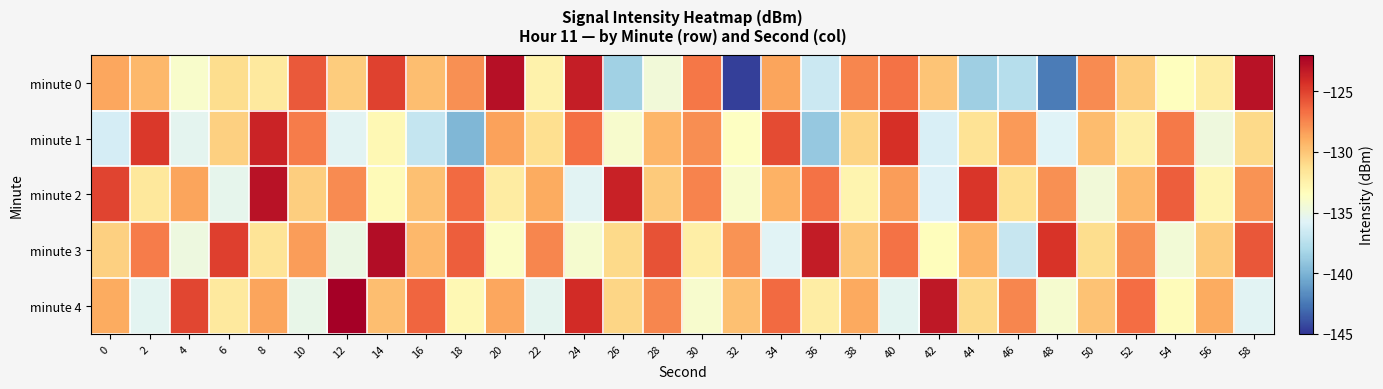

Which category has the lowest value across all series?

32